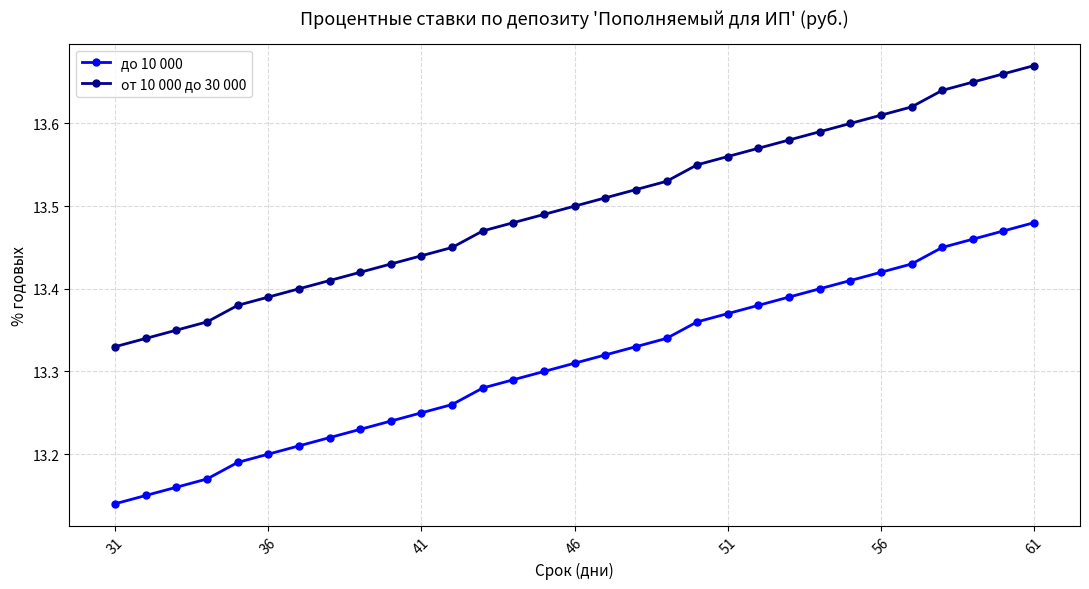

What is the difference between the maximum and second lowest values in the от 10 000 до 30 000 series?

0.3